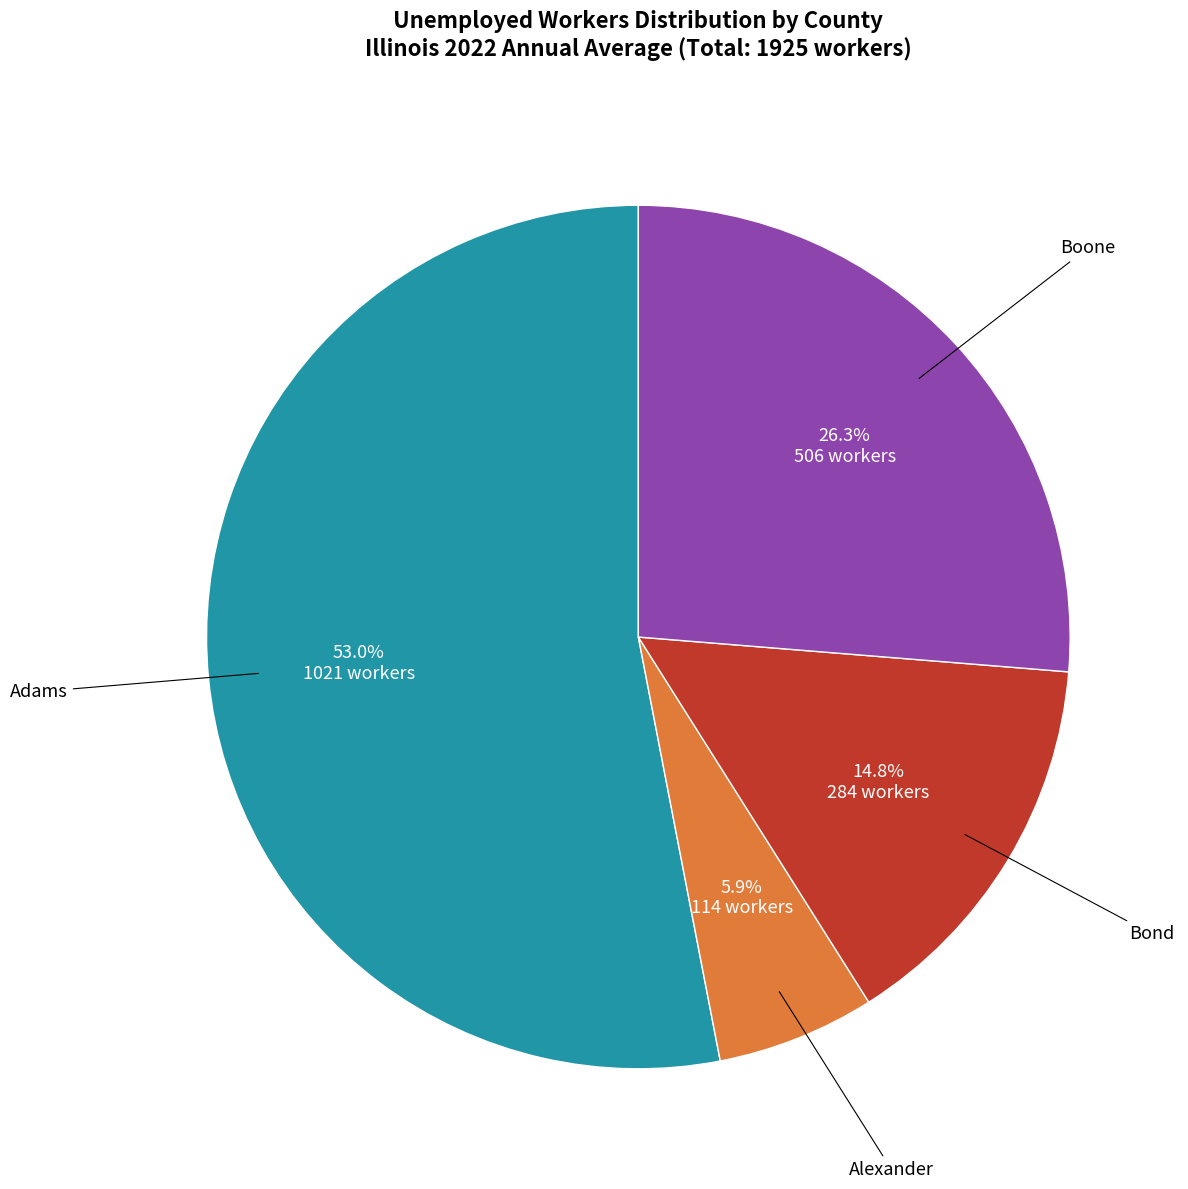

Does any single category account for the majority?

Yes